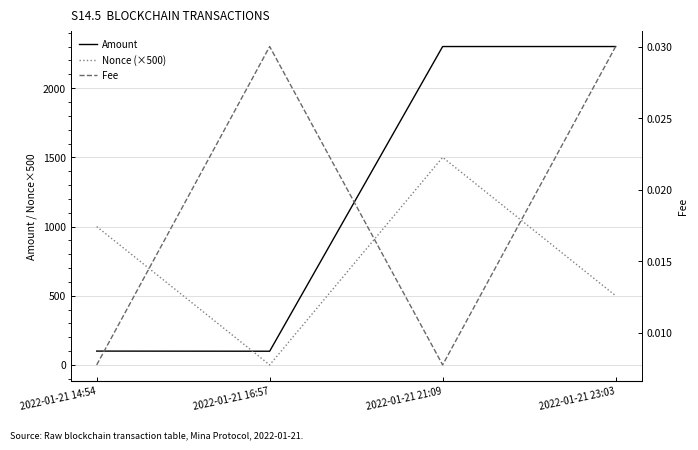

True or false: Amount has more than 0 interior local peaks.

True